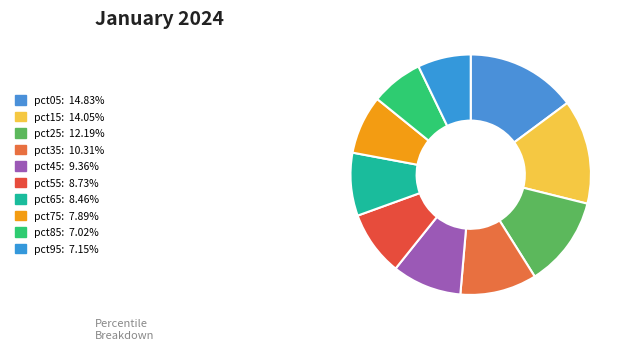

How many segments does this pie chart have?

10